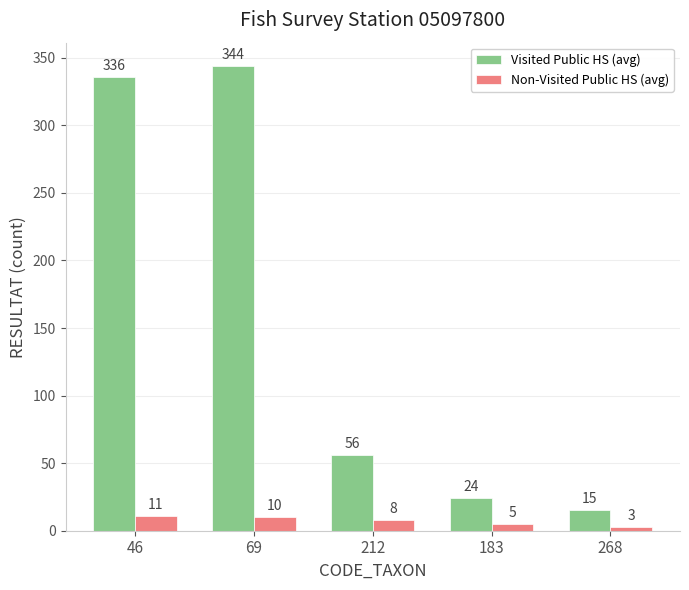

At how many categories does at least one series exceed 85?

2